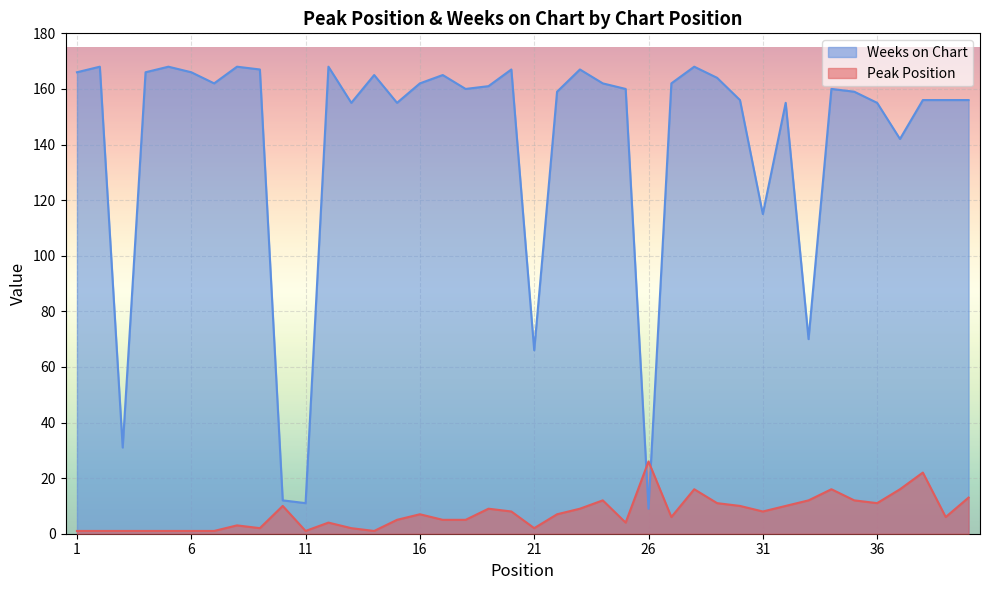

How many data points in Peak Position are less than 7?

20